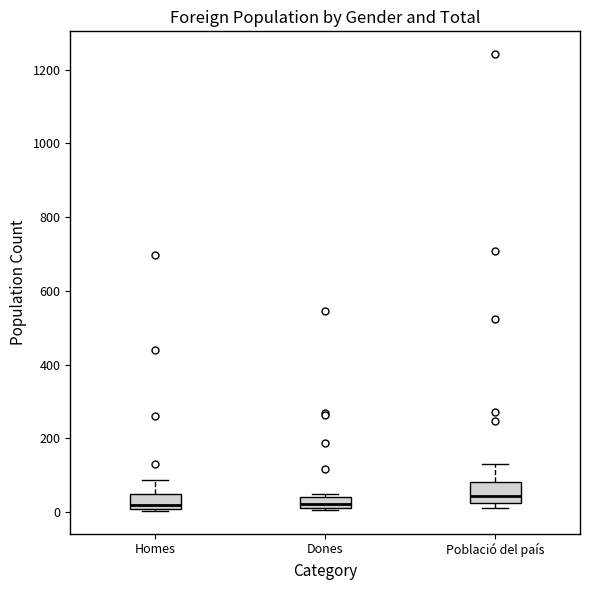

Where does the median line of the box for Població del país sit on the y-axis? The values are not printed on the chart, so give them approximately, as read against the axis.

40